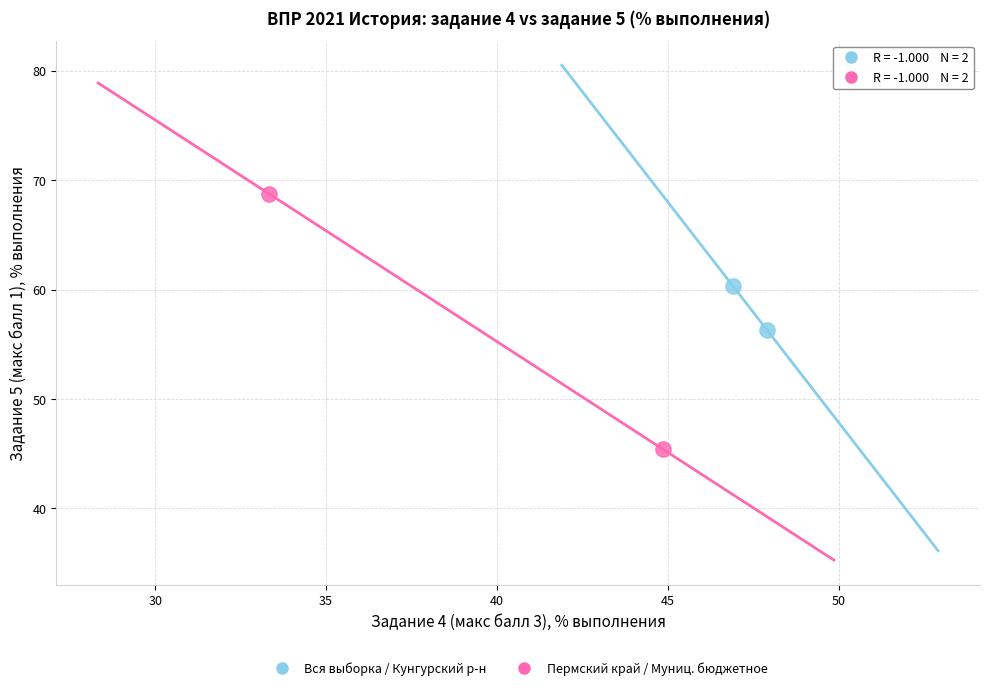

Which series has the widest spread of Y values?

Пермский край / Муниц. бюджетное